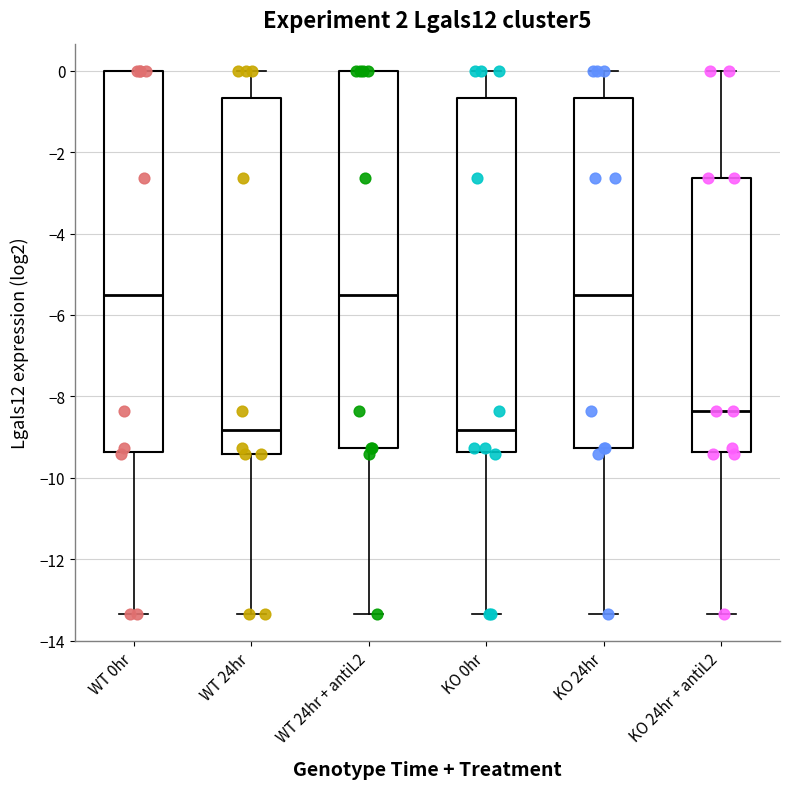

Reading left to right, transcribe this box plot: for each box, give where its median line is, the range the box spans, and where its two whiskers end, as read against the y-axis. The values are not printed on the chart, so give them approximately, as read against the axis.

WT 0hr: median -5.6, box -9.4 to 0.0, whiskers -13.4 to 0.0
WT 24hr: median -8.8, box -9.4 to -0.6, whiskers -13.4 to 0.0
WT 24hr + antiL2: median -5.6, box -9.2 to 0.0, whiskers -13.4 to 0.0
KO 0hr: median -8.8, box -9.4 to -0.6, whiskers -13.4 to 0.0
KO 24hr: median -5.6, box -9.2 to -0.6, whiskers -13.4 to 0.0
KO 24hr + antiL2: median -8.4, box -9.4 to -2.6, whiskers -13.4 to 0.0